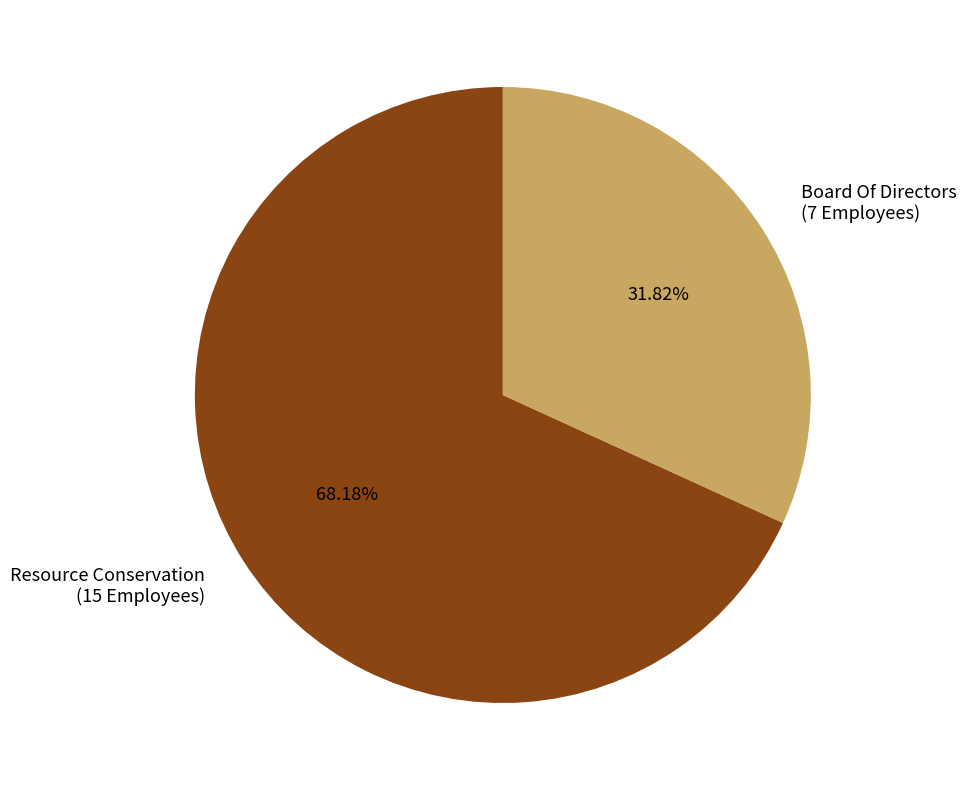

Between Resource Conservation and Board Of Directors, which is larger?

Resource Conservation